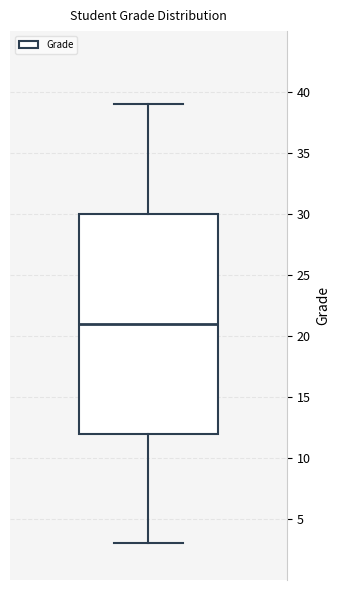

Where does the lower whisker of the box end on the y-axis? The values are not printed on the chart, so give them approximately, as read against the axis.

3